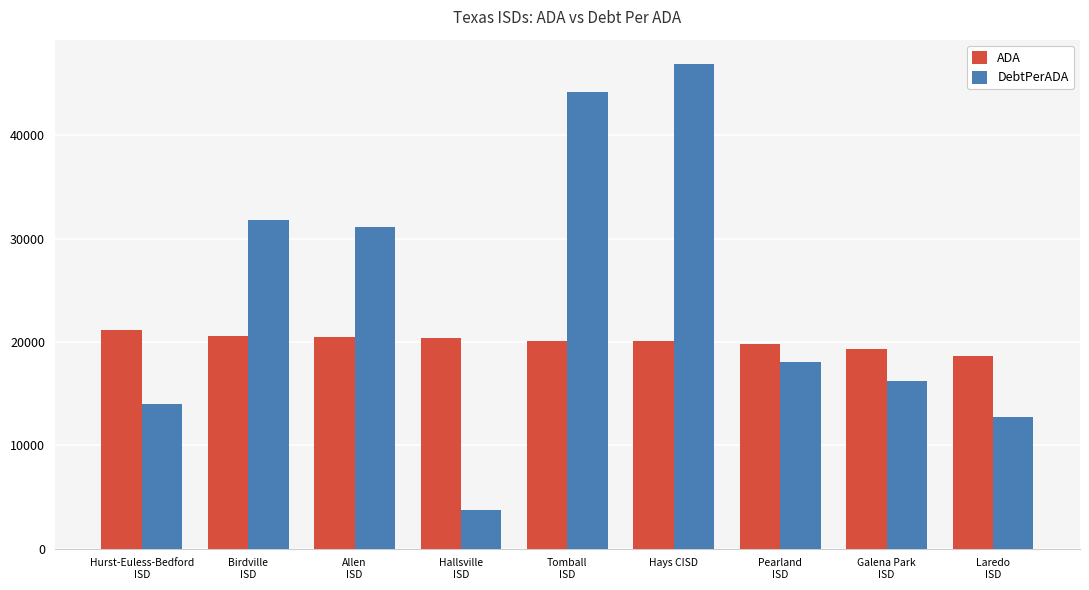

What is the sum of the ADA values at Pearland
ISD and Allen
ISD?

40302.1